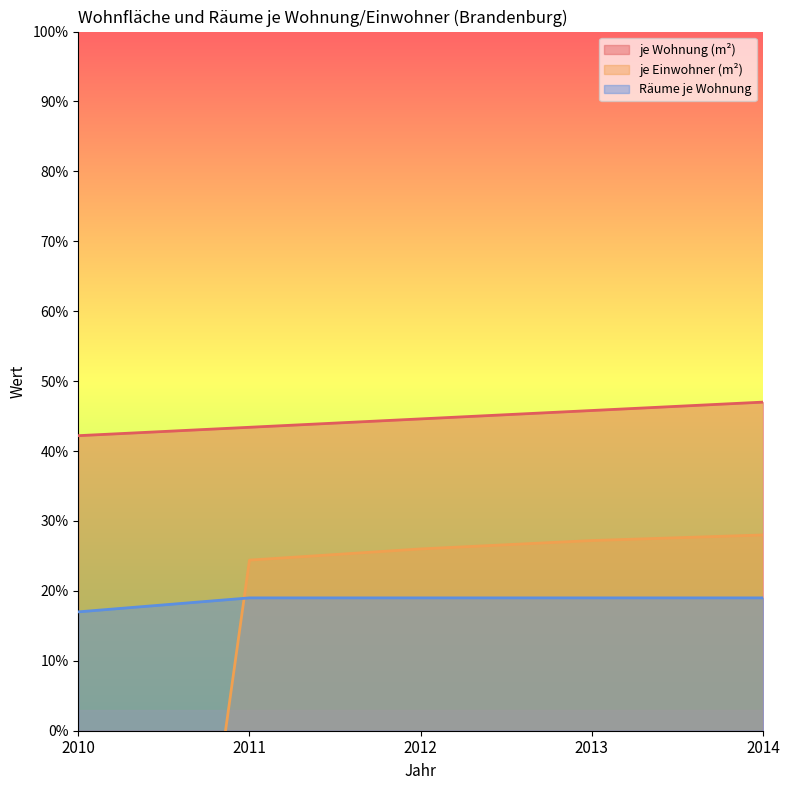

At how many categories does at least one series exceed 9?

5